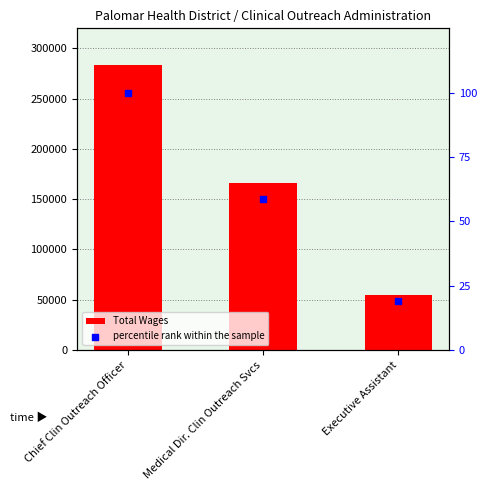

At which category is the sum across all series the highest?

Chief Clin Outreach Officer